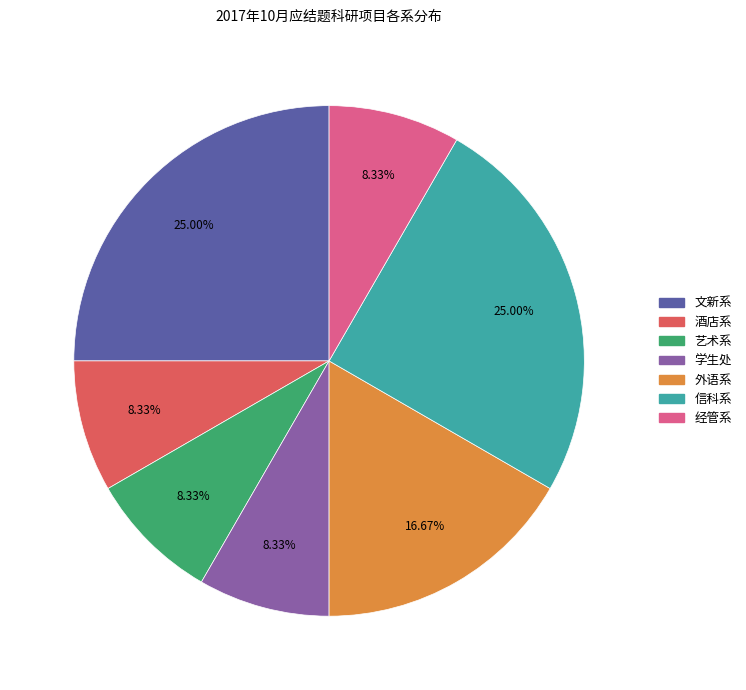

Is it true that 酒店系 is 1% of the pie?

False